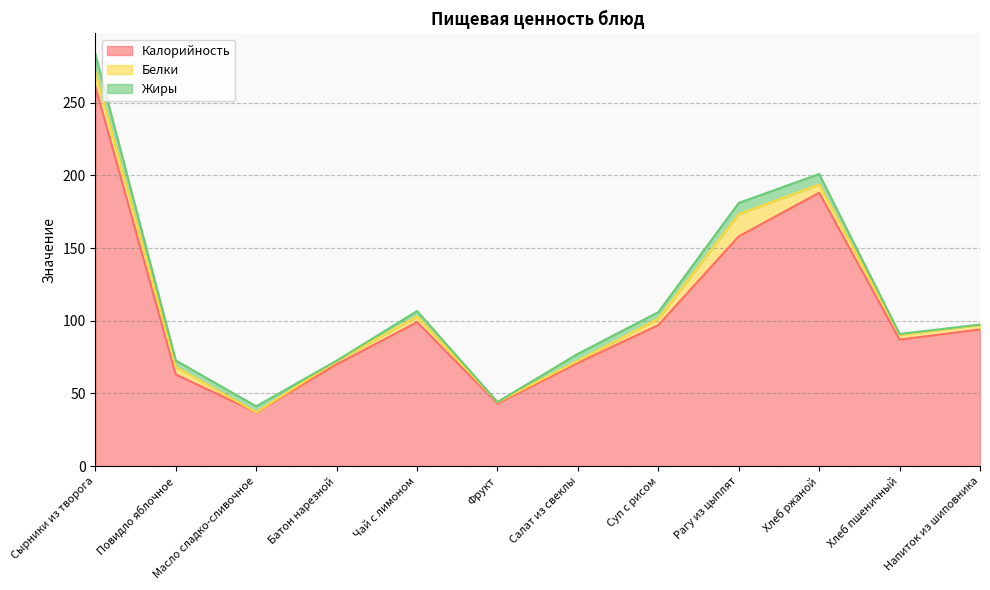

True or false: Калорийность has more than 0 interior local peaks.

True